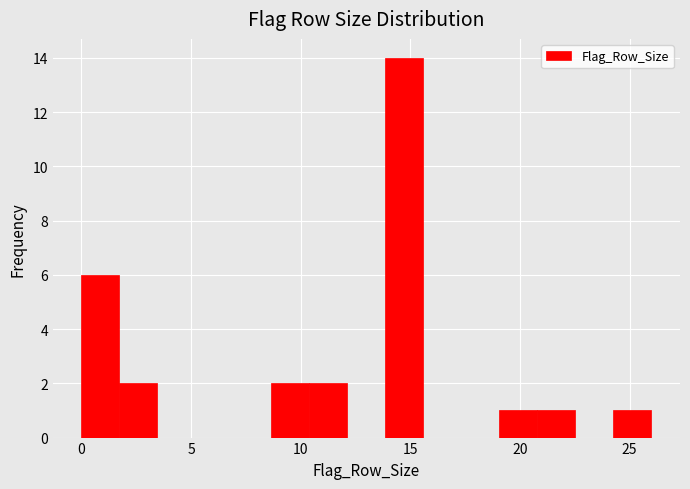

Read against the x-axis, roughly where is the centre of the tallest bar?

14.5